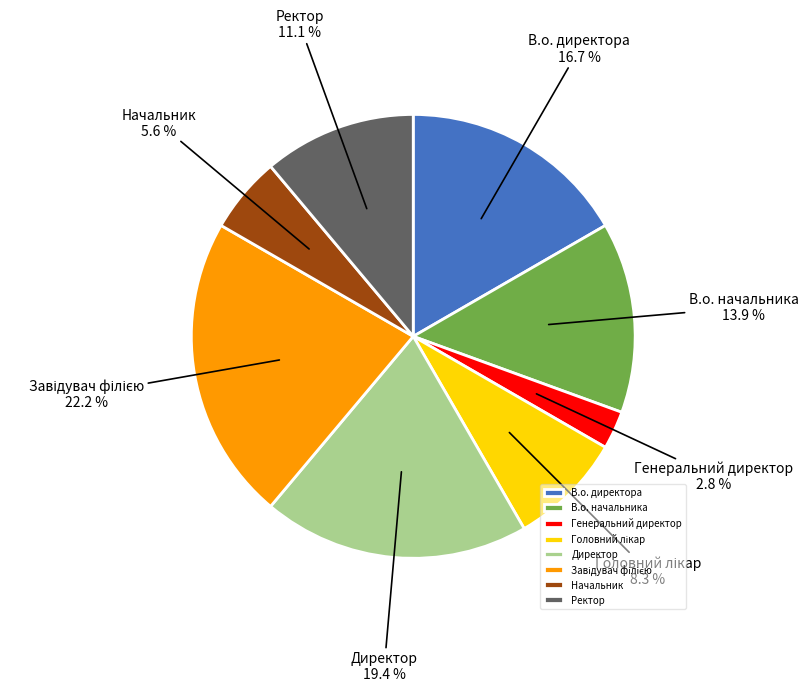

The В.о. директора slice represents 30% of the pie. True or false?

False